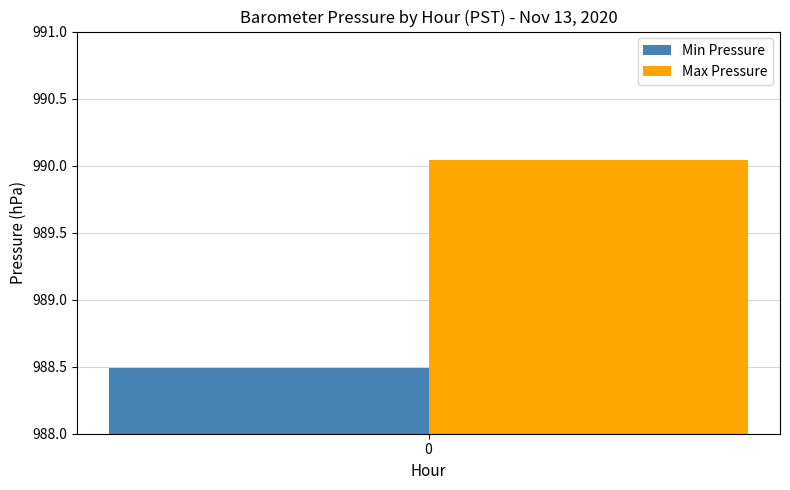

List the series in order of their overall mean, highest first.

Max Pressure, Min Pressure